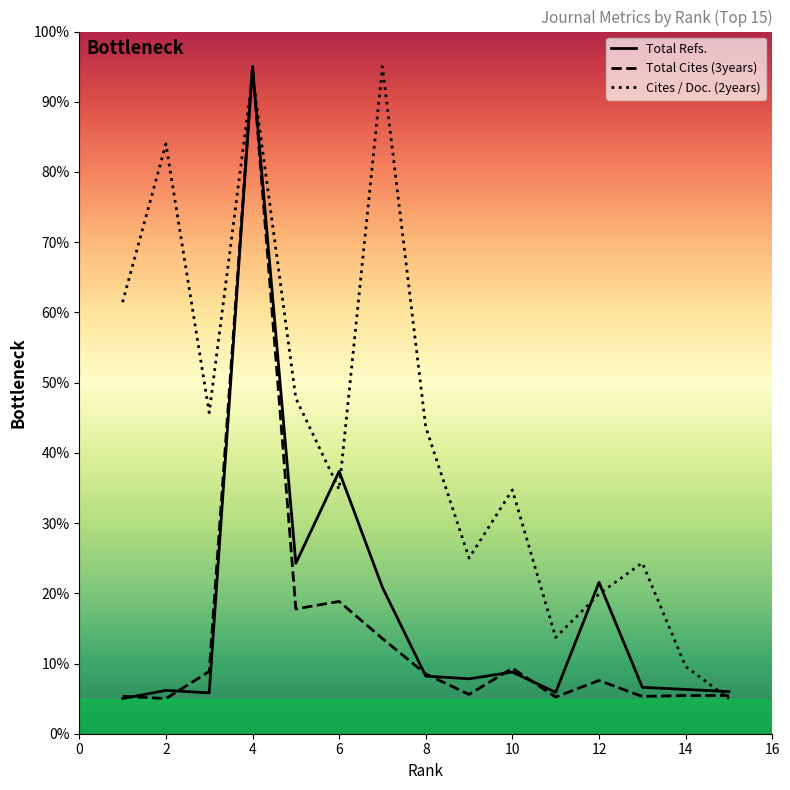

True or false: Total Refs. has a value of 11.3 at 5.

False